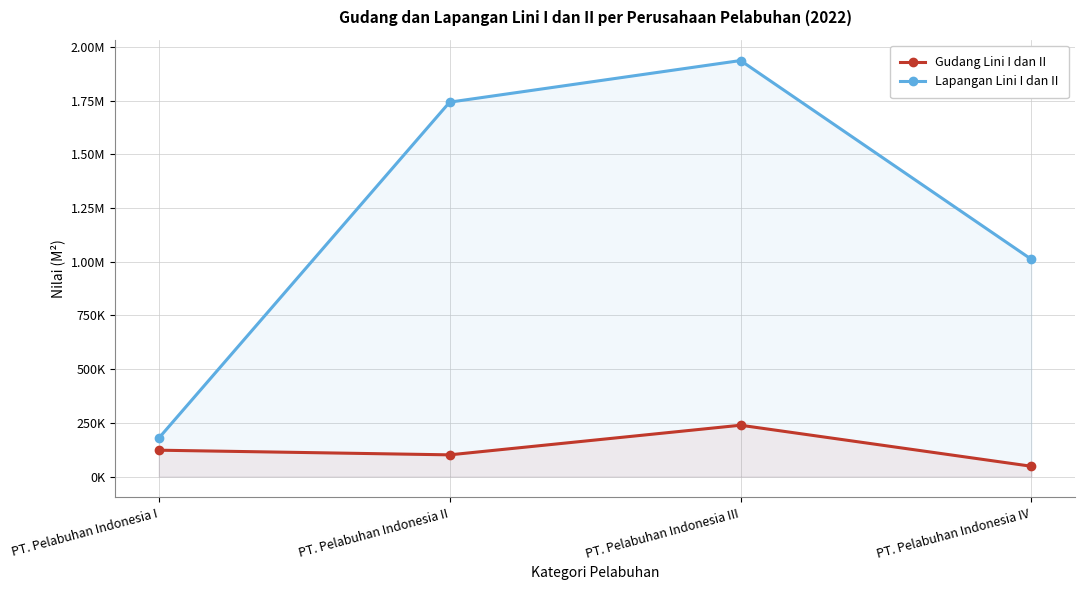

How many interior local peaks does the Lapangan Lini I dan II series have?

1